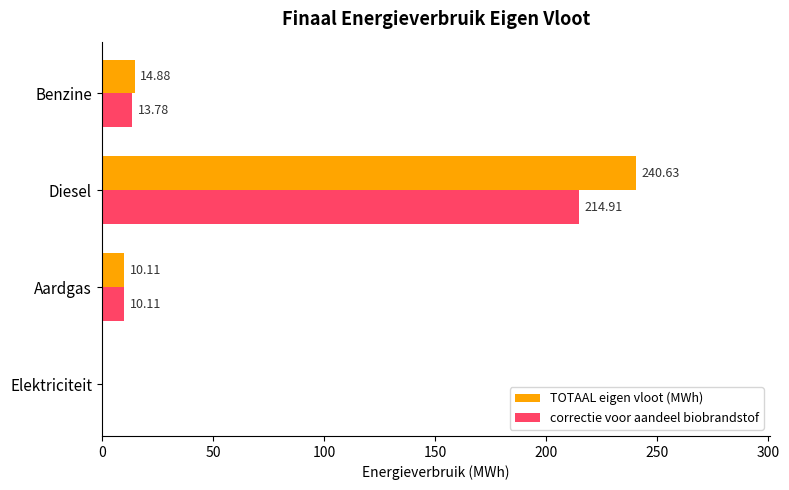

What is the sum of the TOTAAL eigen vloot (MWh) values at Aardgas and Elektriciteit?

10.1